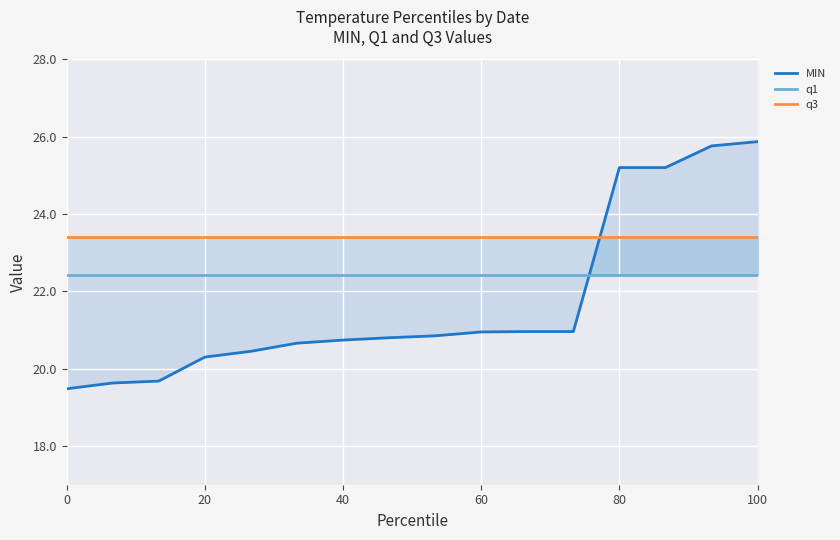

Rank the series by their maximum value, from lowest to highest.

q1, q3, MIN